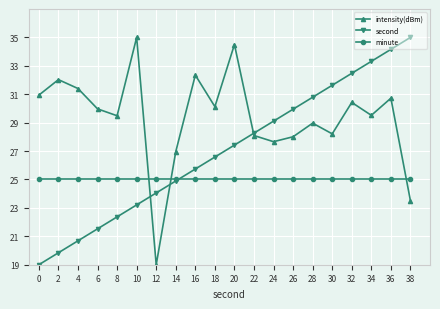

Between 22 and 38, which series saw the biggest shift?

second